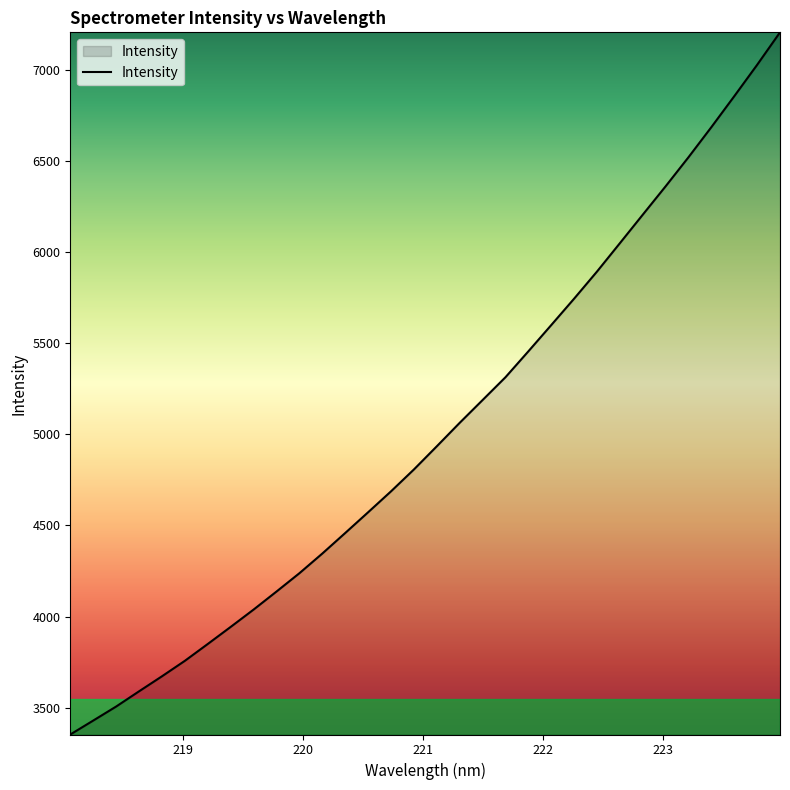

What is the sum of all values?

160481.0